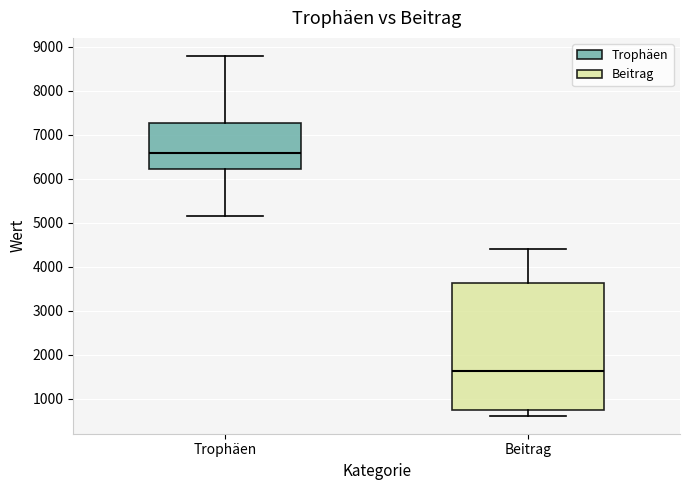

Which box is the tallest, from its lower edge to its upper edge?

Beitrag